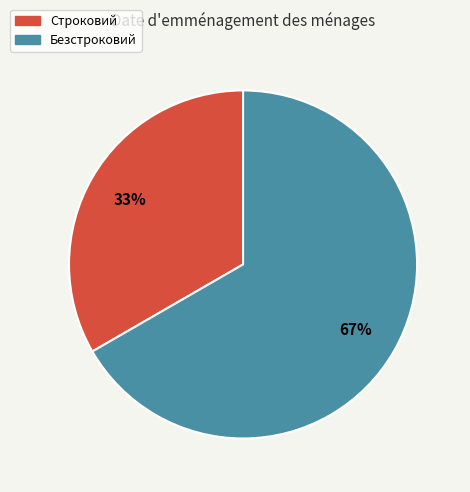

What is the largest slice in the pie chart?

Безстроковий